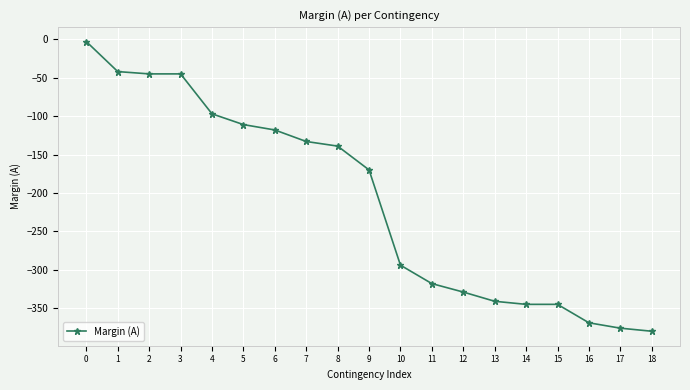

Count the number of values greater than -170.

9